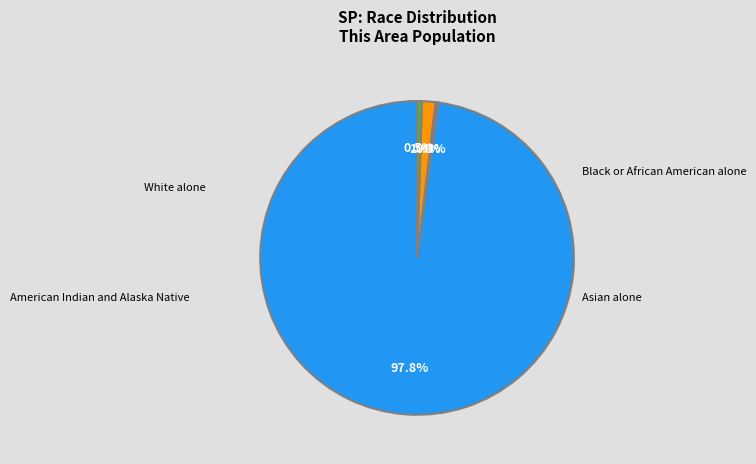

Which category accounts for the majority?

White alone